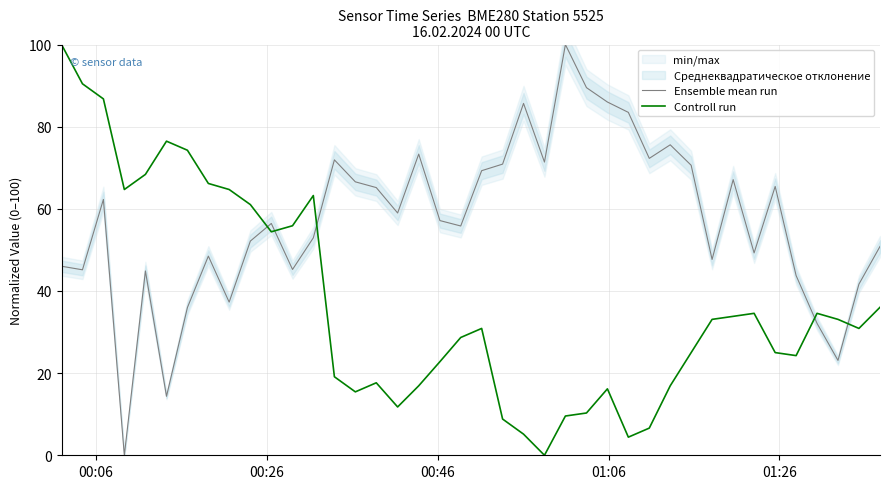

True or false: Controll run and Ensemble mean run cross at least once.

True